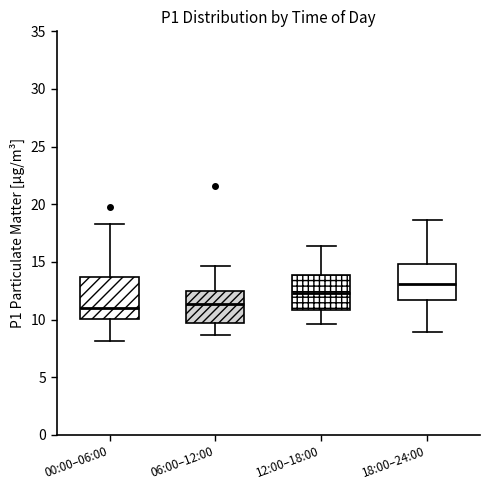

Reading left to right, read every box against the y-axis: the position of its median line, the range the box covers, and the ends of its whiskers. The values are not printed on the chart, so give them approximately, as read against the axis.

00:00–06:00: median 11.0, box 10.0 to 13.5, whiskers 8.0 to 18.5
06:00–12:00: median 11.5, box 9.5 to 12.5, whiskers 8.5 to 14.5
12:00–18:00: median 12.5, box 11.0 to 14.0, whiskers 9.5 to 16.5
18:00–24:00: median 13.0, box 11.5 to 15.0, whiskers 9.0 to 18.5